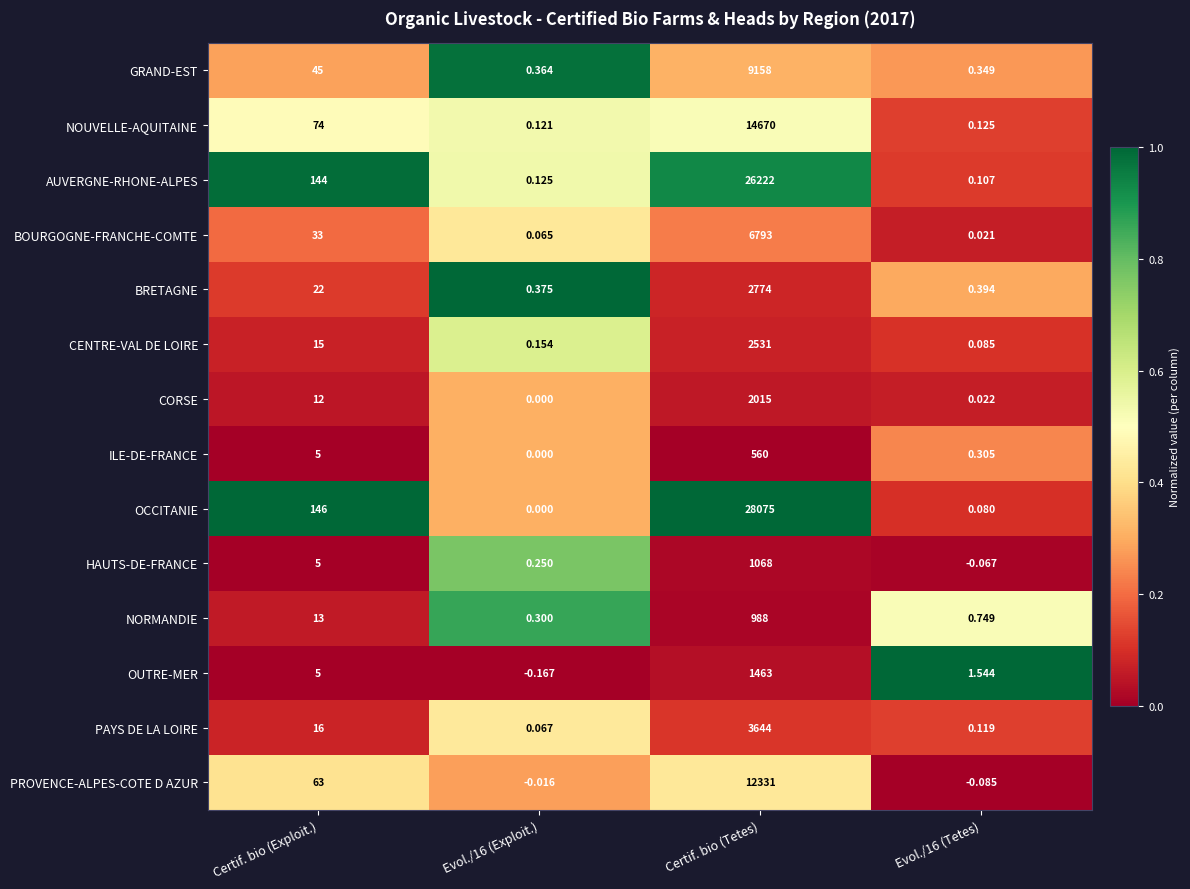

At Certif. bio (Tetes), list the series in order from largest to smallest.

OCCITANIE, AUVERGNE-RHONE-ALPES, NOUVELLE-AQUITAINE, PROVENCE-ALPES-COTE D AZUR, GRAND-EST, BOURGOGNE-FRANCHE-COMTE, PAYS DE LA LOIRE, BRETAGNE, CENTRE-VAL DE LOIRE, CORSE, OUTRE-MER, HAUTS-DE-FRANCE, NORMANDIE, ILE-DE-FRANCE